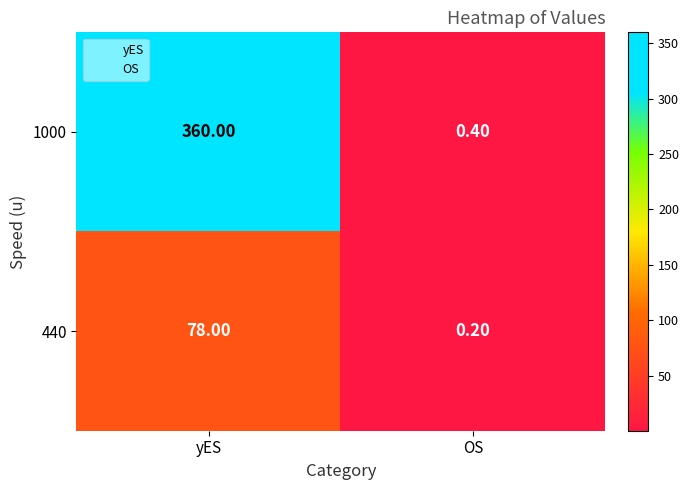

How many distinct data groups are displayed?

2